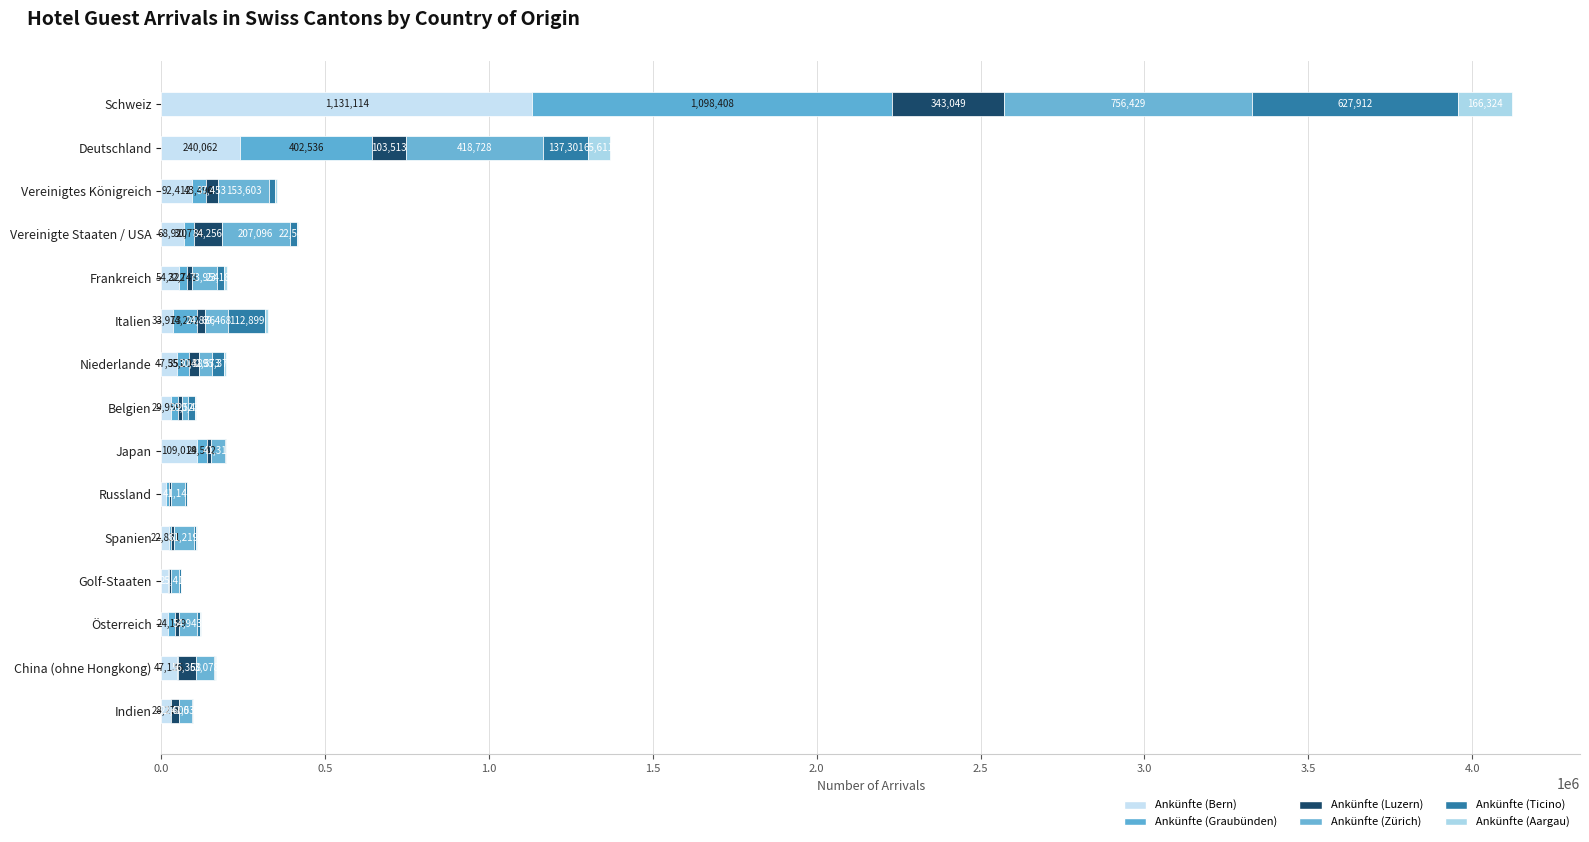

Which series has the largest total across all categories?

Ankünfte (Zürich)